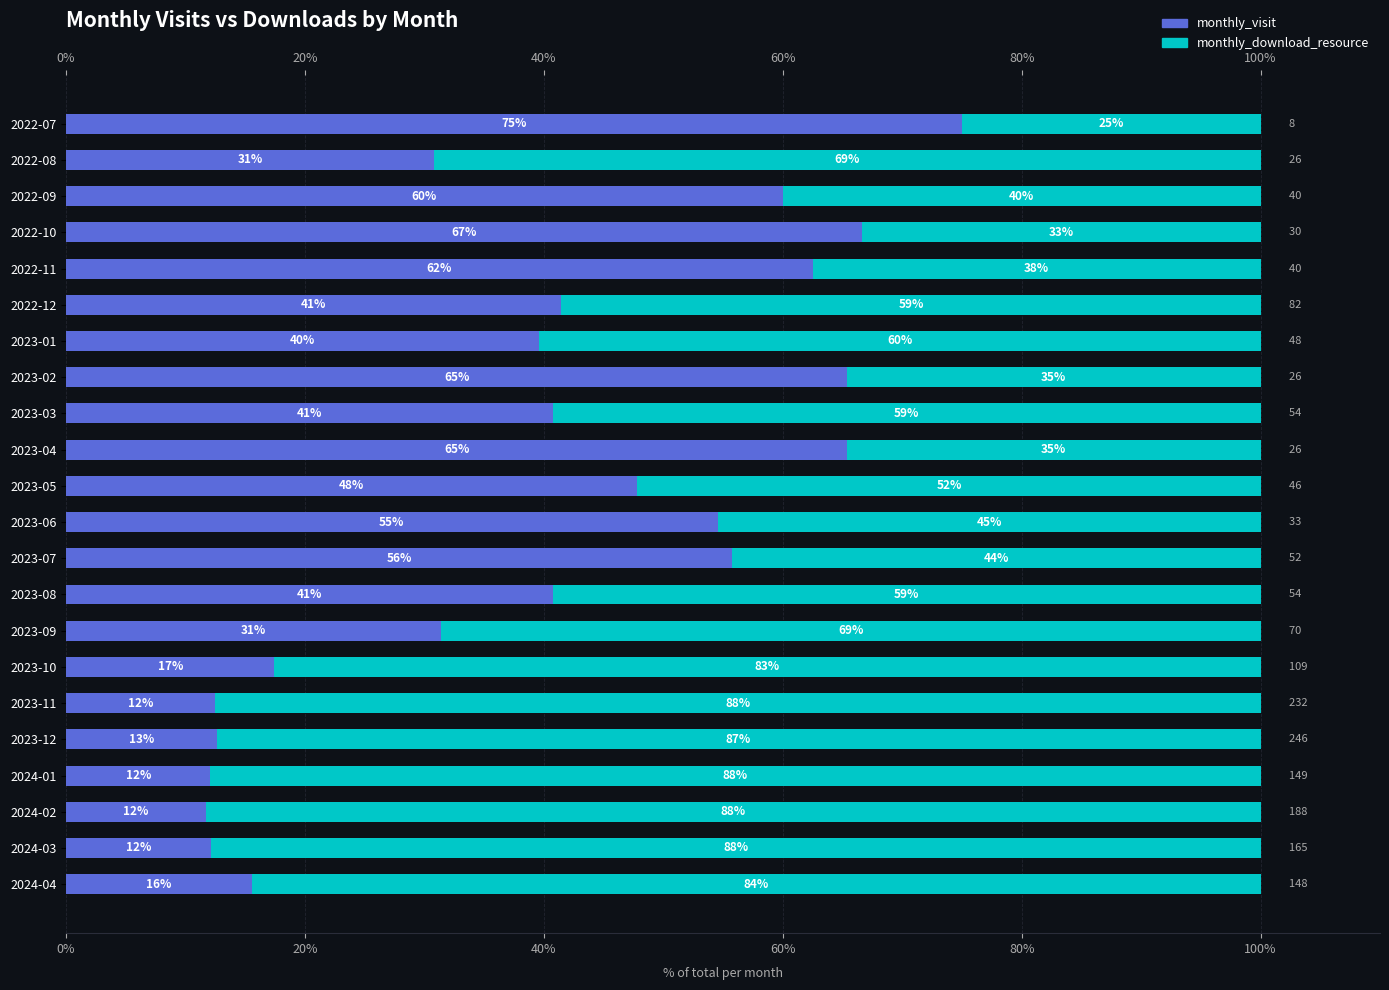

What are all the series names shown in the legend?

monthly_visit, monthly_download_resource